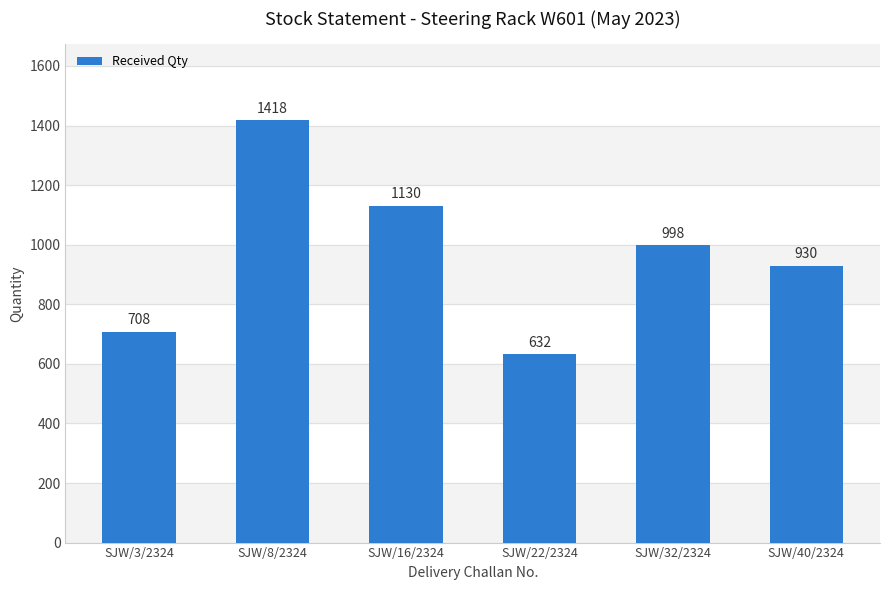

List the labels in order of value, largest first.

SJW/8/2324, SJW/16/2324, SJW/32/2324, SJW/40/2324, SJW/3/2324, SJW/22/2324